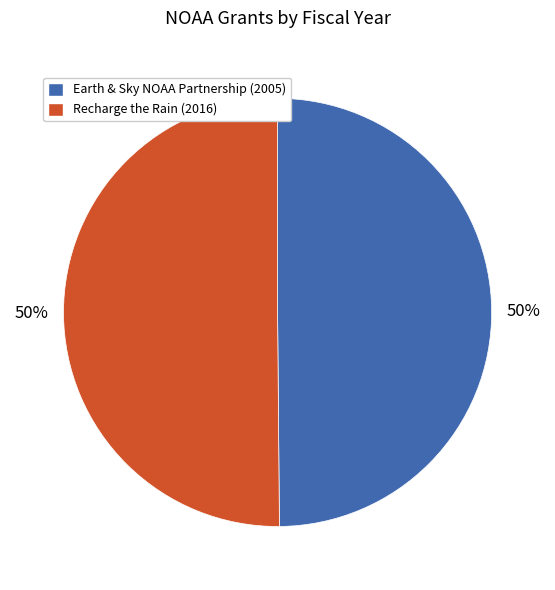

True or false: Recharge the Rain (2016) accounts for 50% of the total.

True